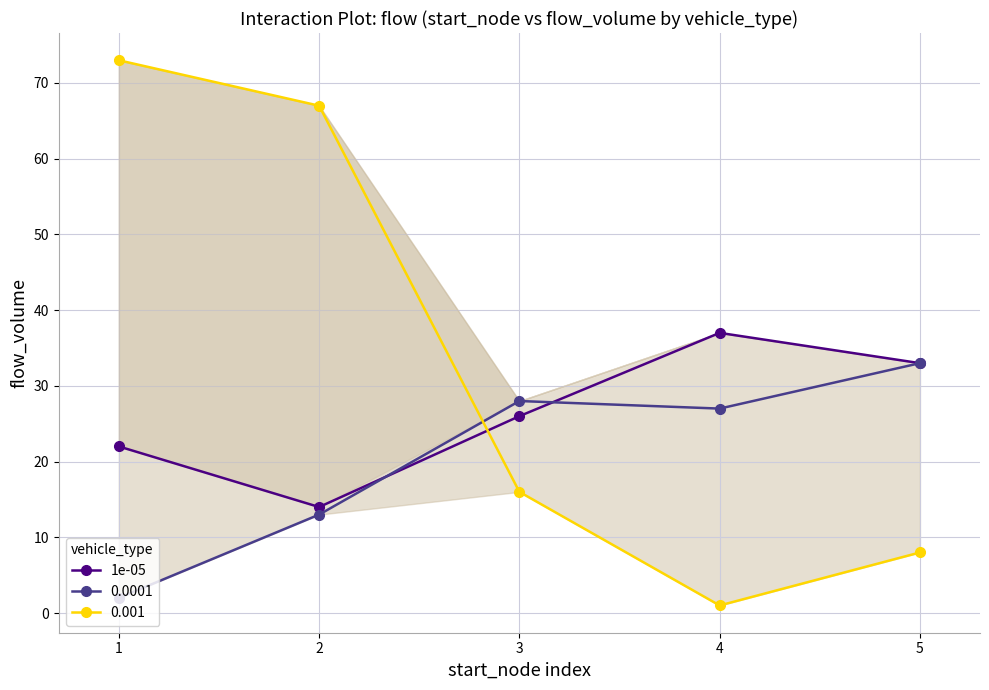

True or false: there are more than 1 points higher than both neighbors.

False